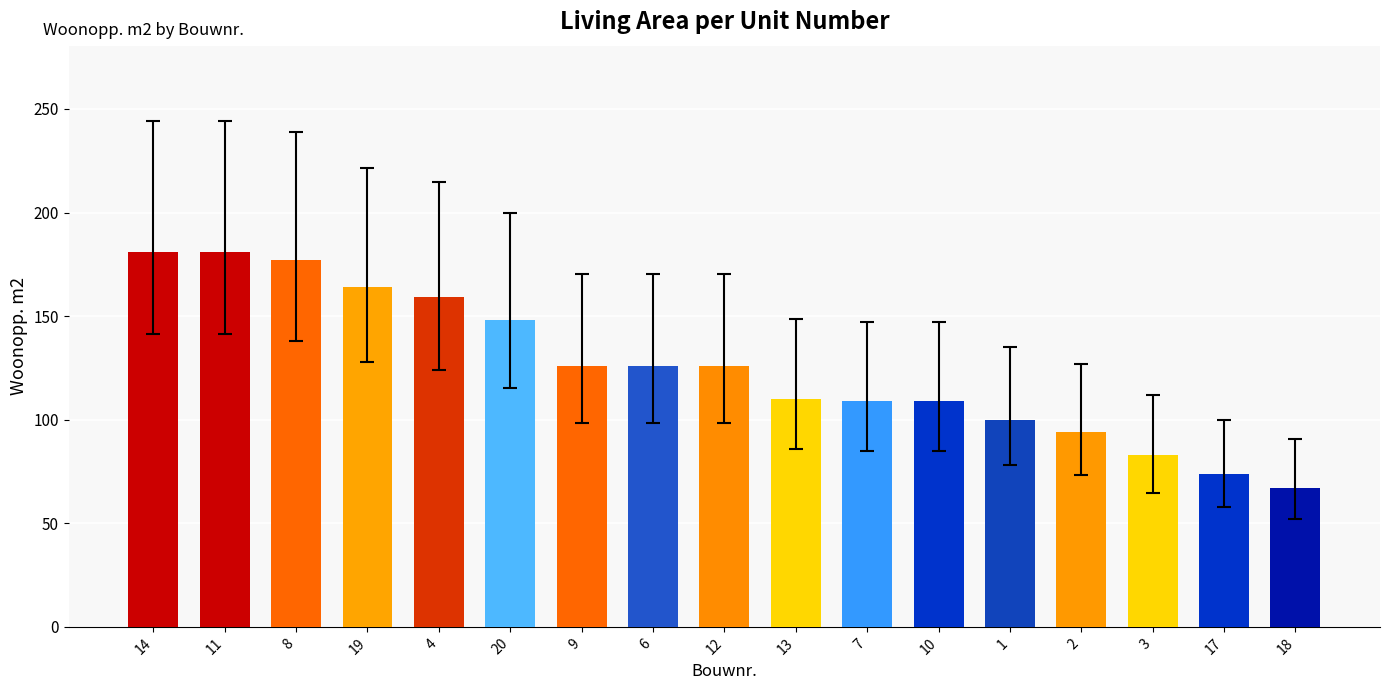

Are the bars horizontal?

No